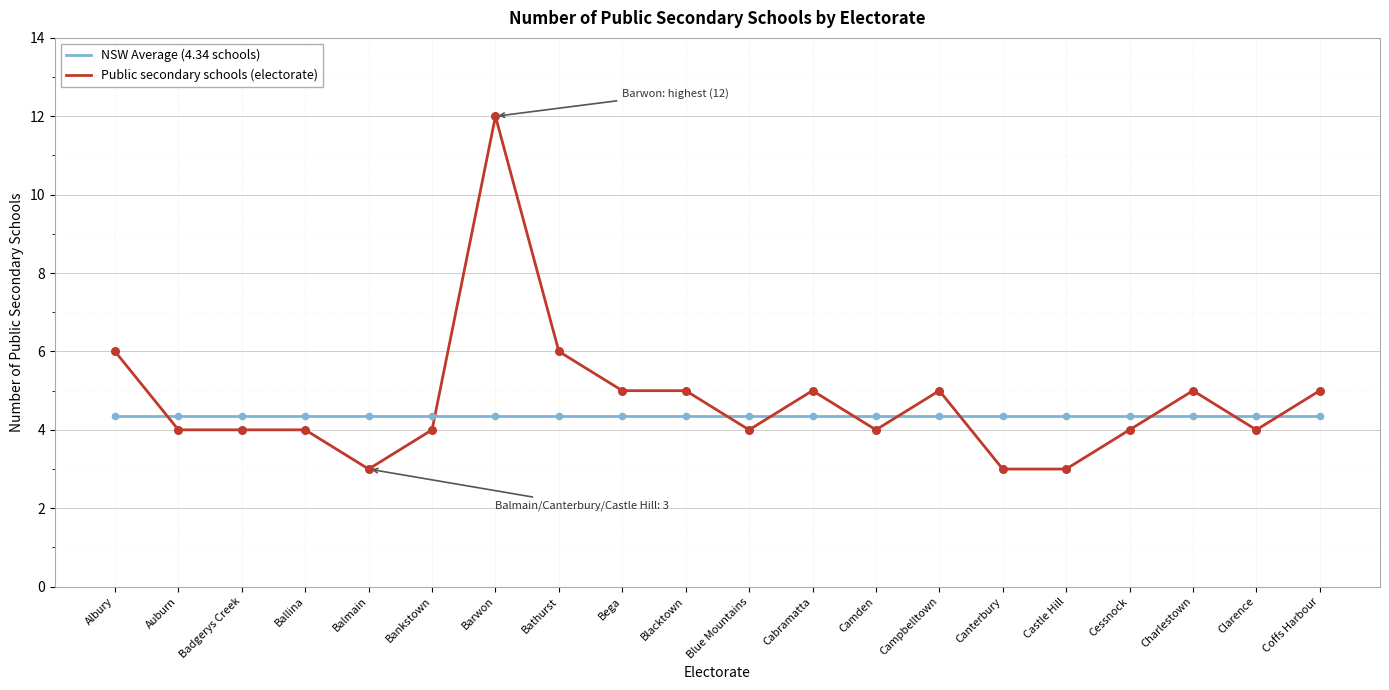

Is the value of Public secondary schools (electorate) at Charlestown greater than the value of NSW Average (4.34 schools) at Balmain?

Yes